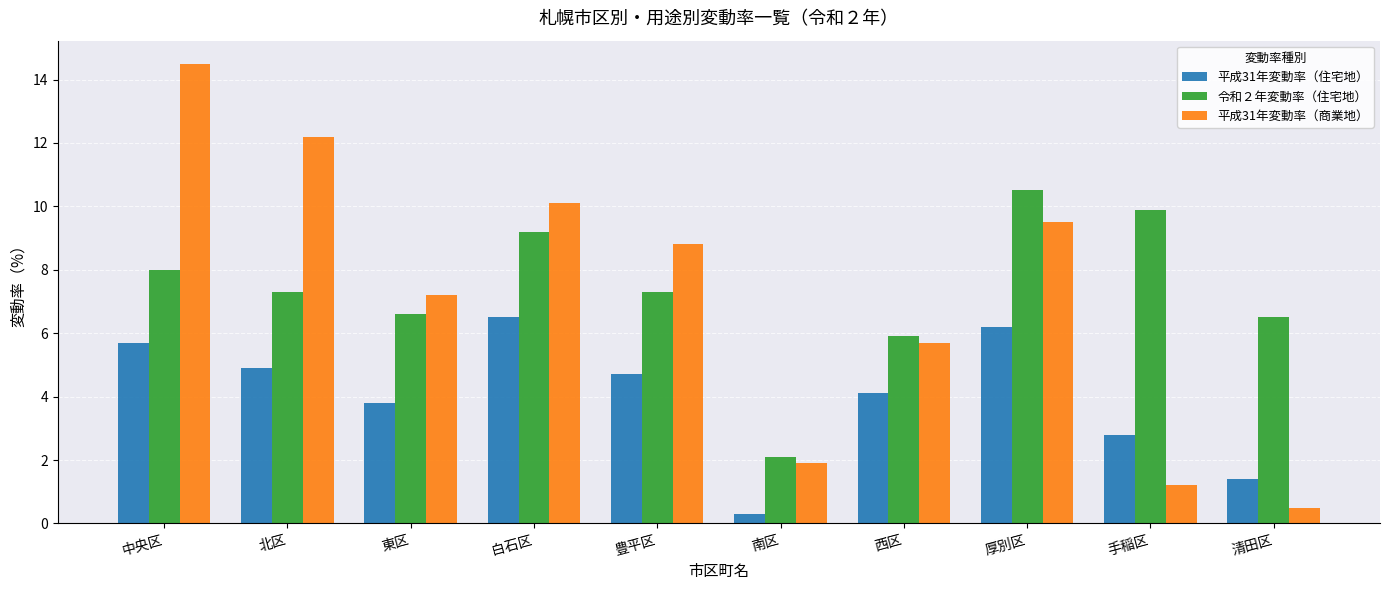

Is the value of 平成31年変動率（住宅地） at 厚別区 greater than the value of 平成31年変動率（商業地） at 中央区?

No